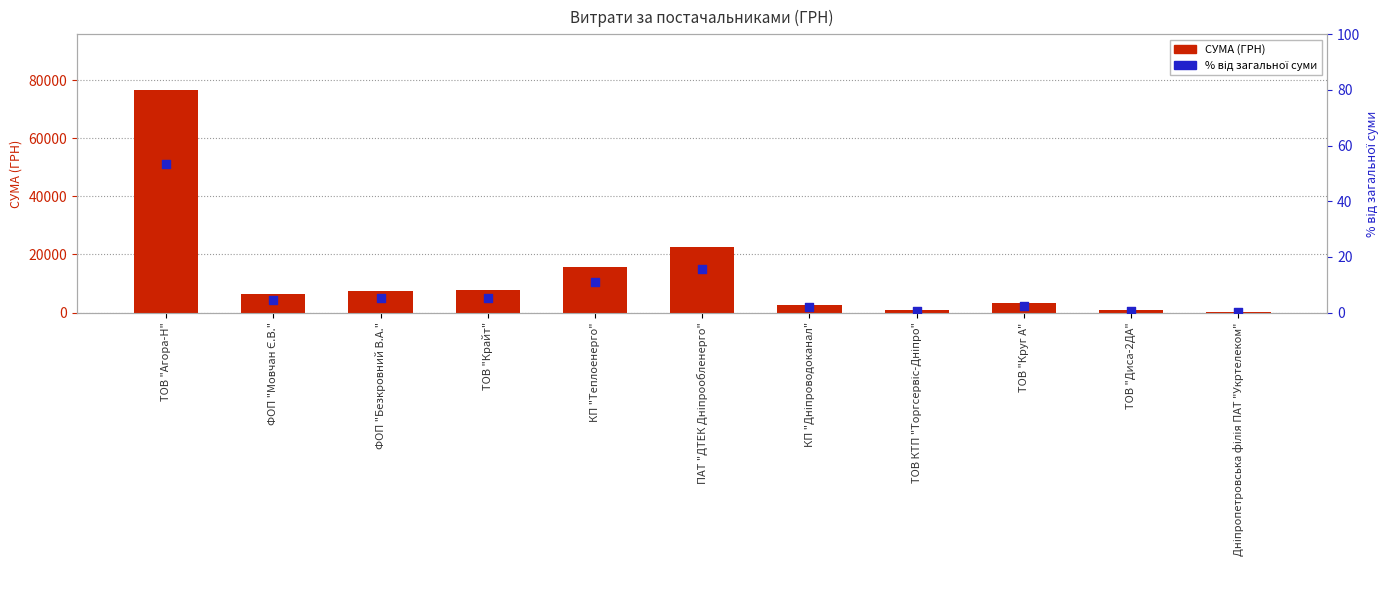

Which series reaches the maximum Y coordinate?

СУМА (ГРН)